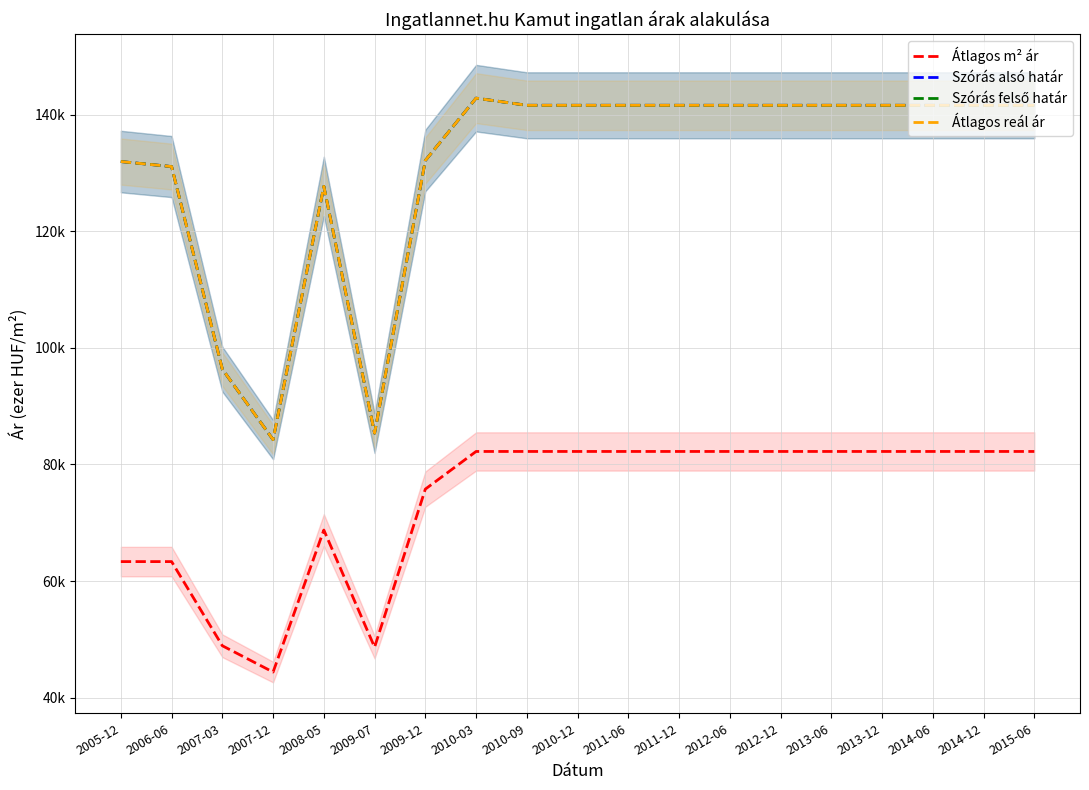

At which label does Szórás alsó határ reach its minimum?

2007-12